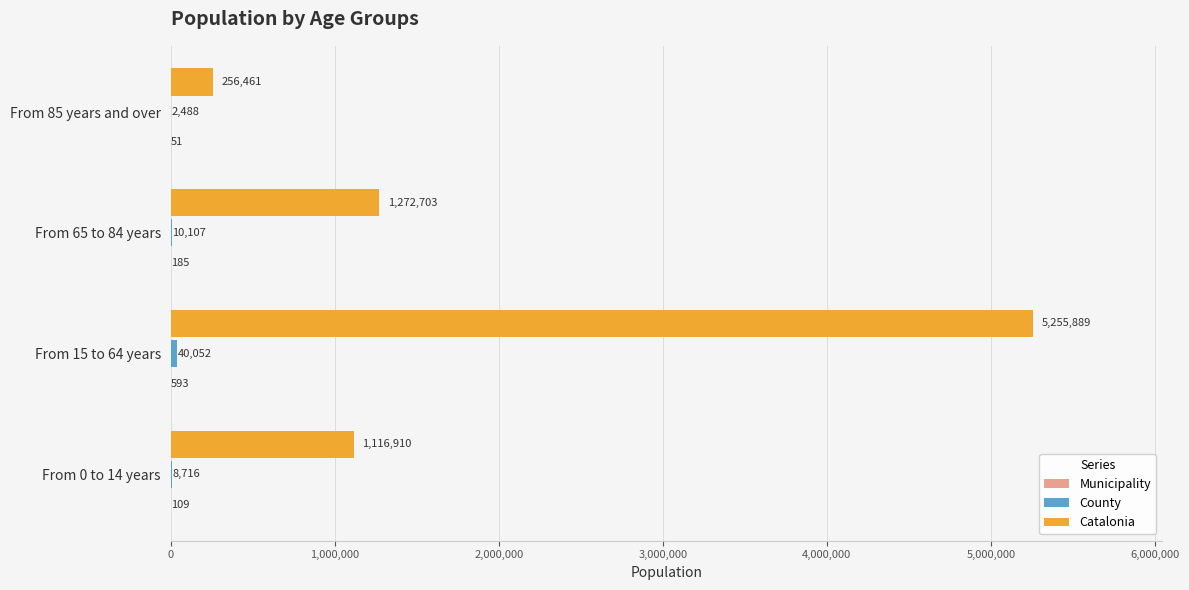

At which label is Catalonia closest to 2756175?

From 65 to 84 years